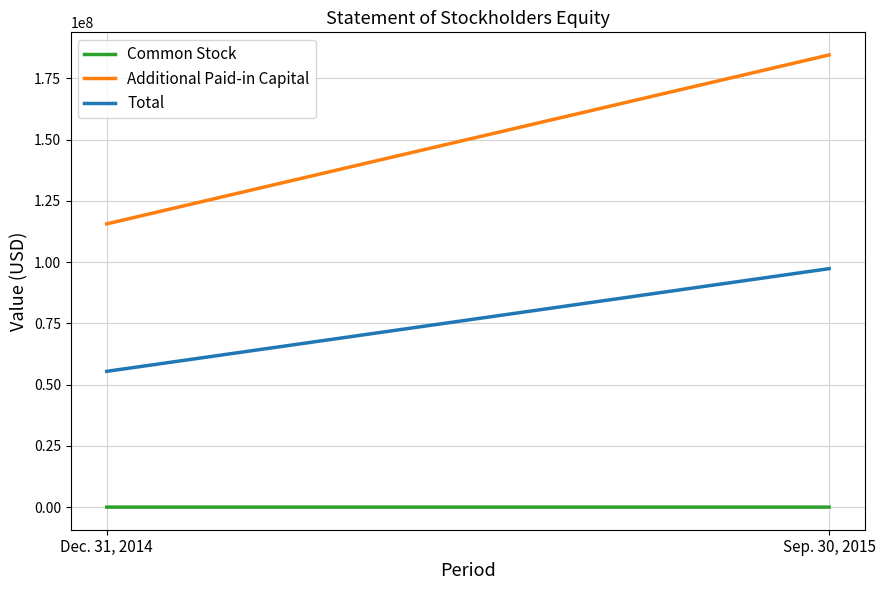

Which series changed the most between Dec. 31, 2014 and Sep. 30, 2015?

Additional Paid-in Capital